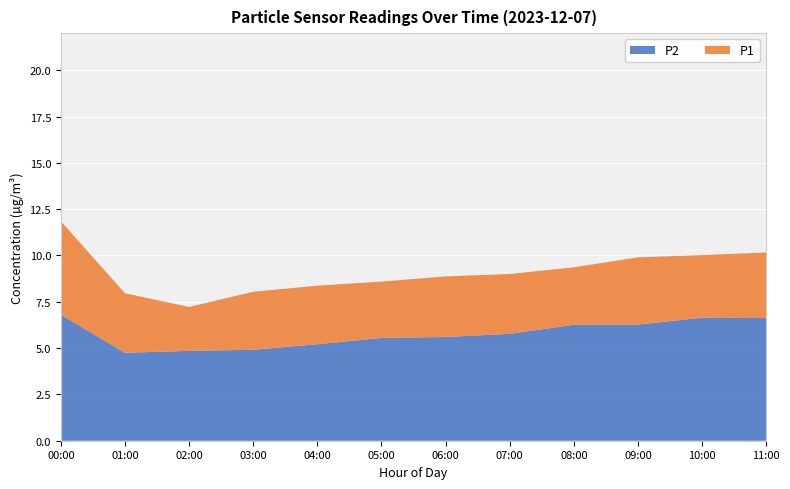

The P2 series shows 3.0 at 08:00. True or false?

False